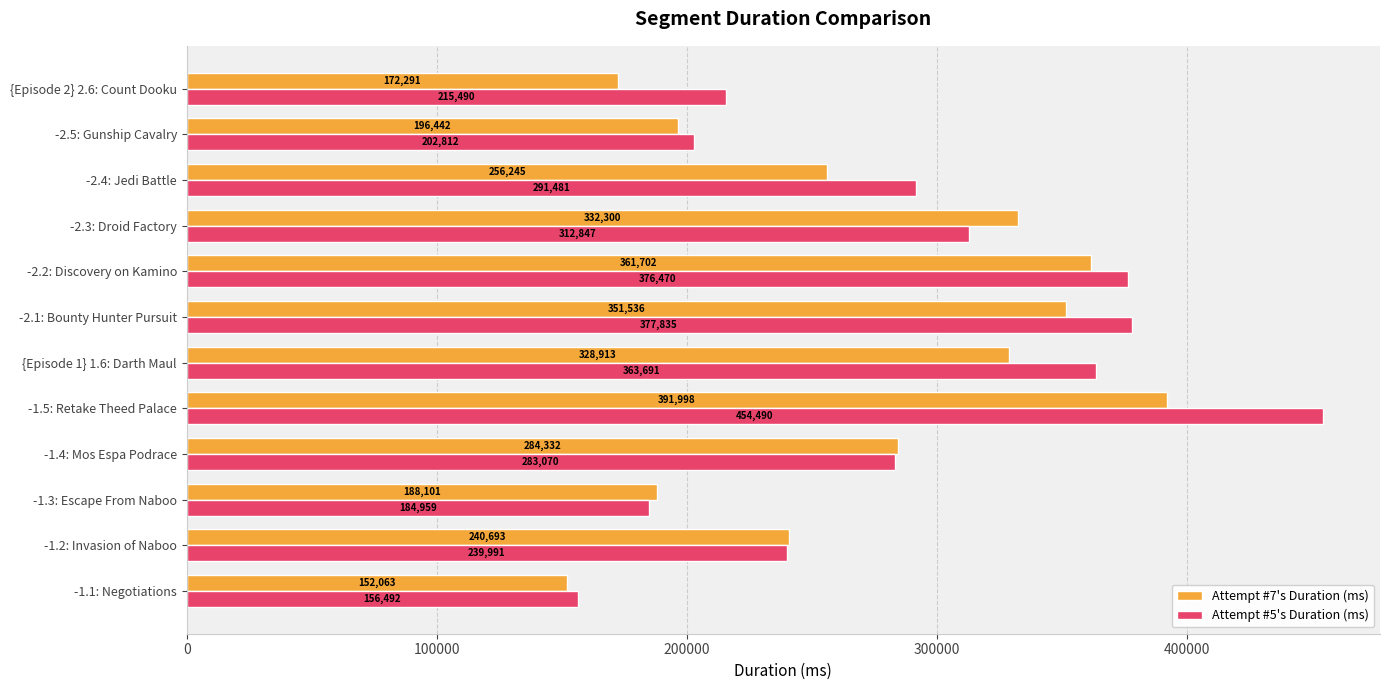

What is the approximate value of Attempt #5's Duration (ms) at -1.5: Retake Theed Palace, to the nearest 10?

454490